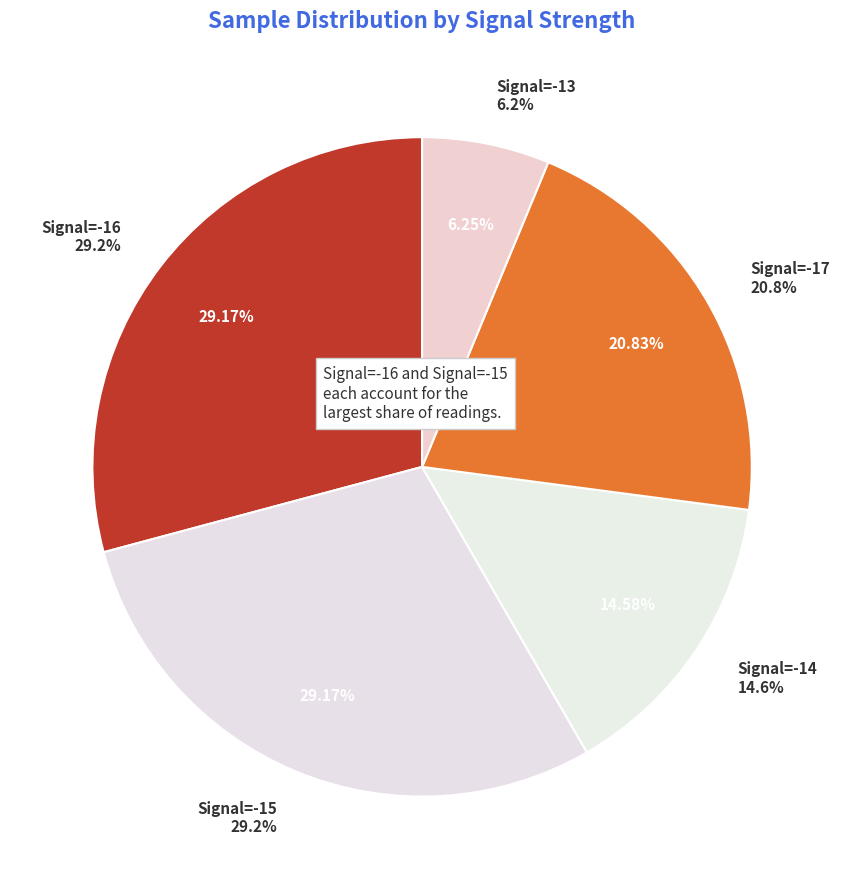

The 10 slice represents 14% of the pie. True or false?

False